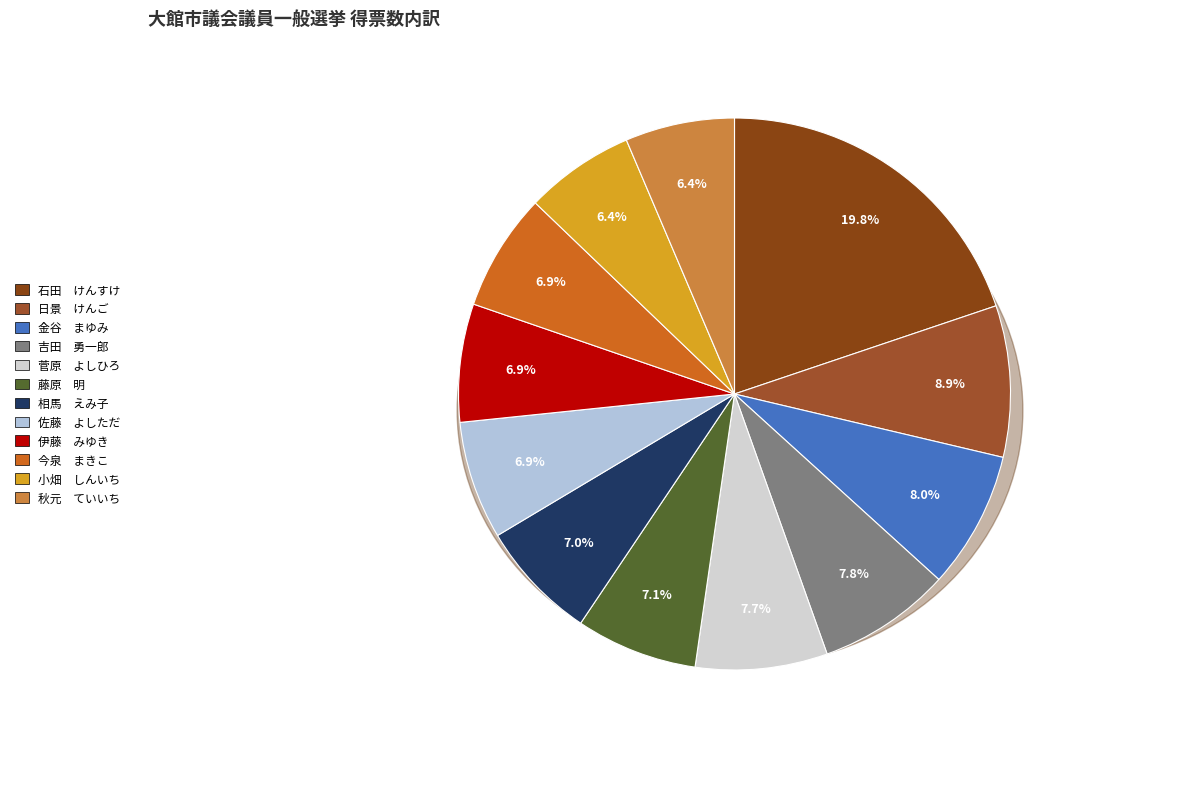

Is there a majority slice in this chart?

No